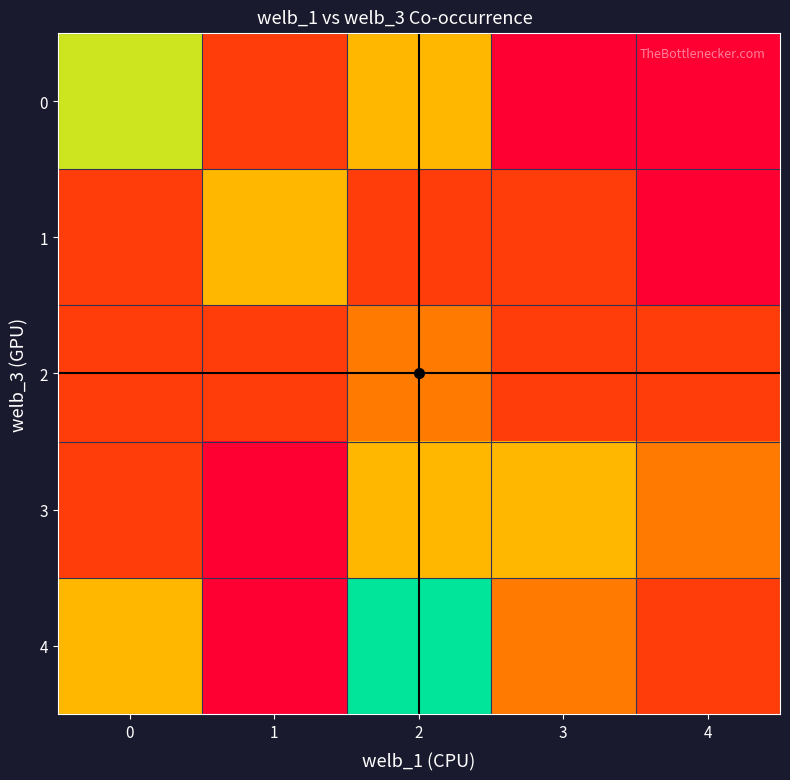

What is the spread (max minus min) of values at 3?

0.6